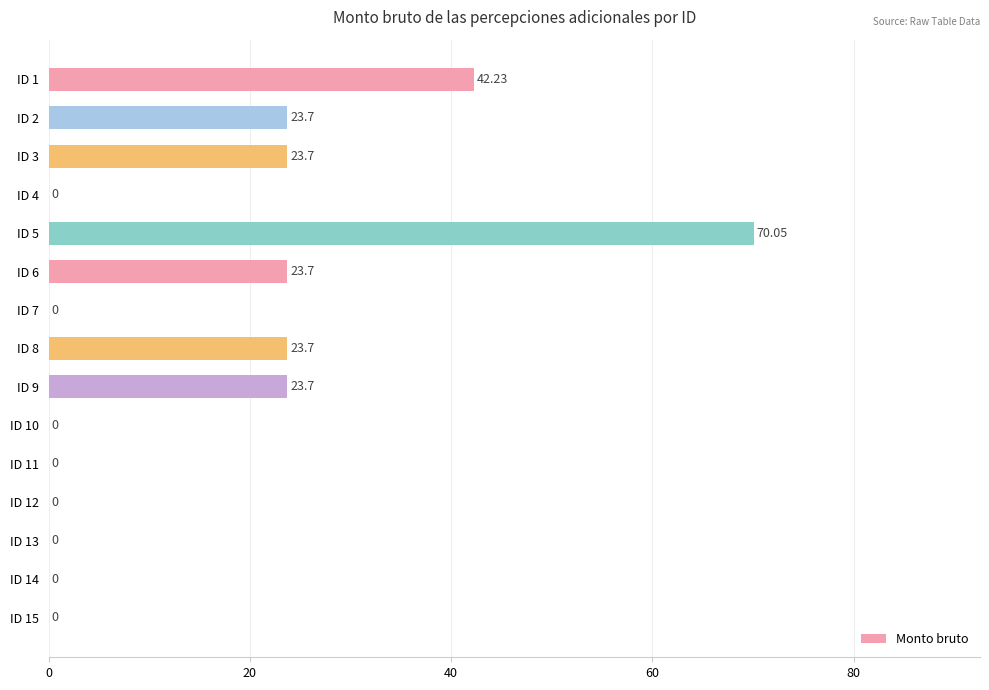

At which category does the chart reach its peak across all series?

ID 5